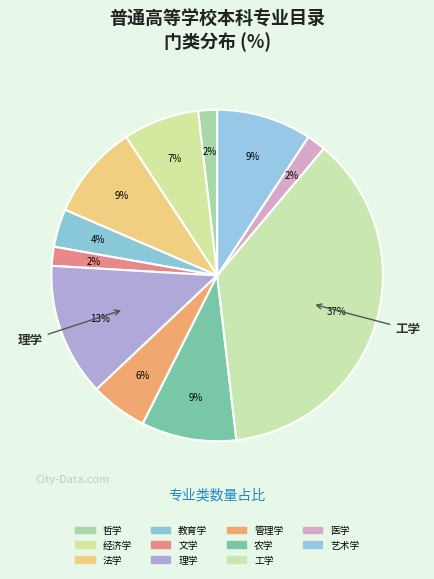

What percentage is the 农学 slice, to the nearest percent?

9%